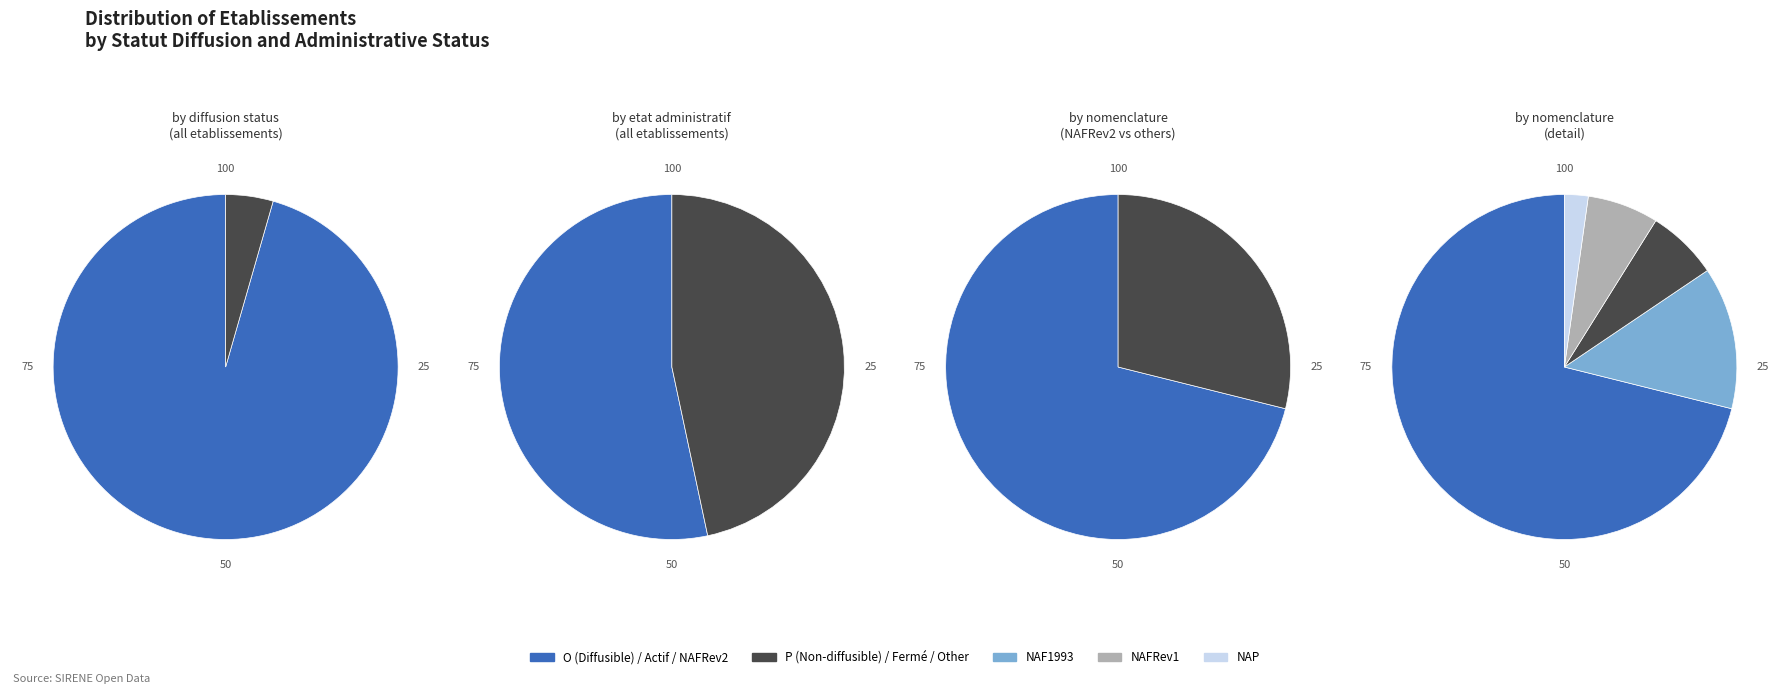

To the nearest percent, what portion does O represent?

96%